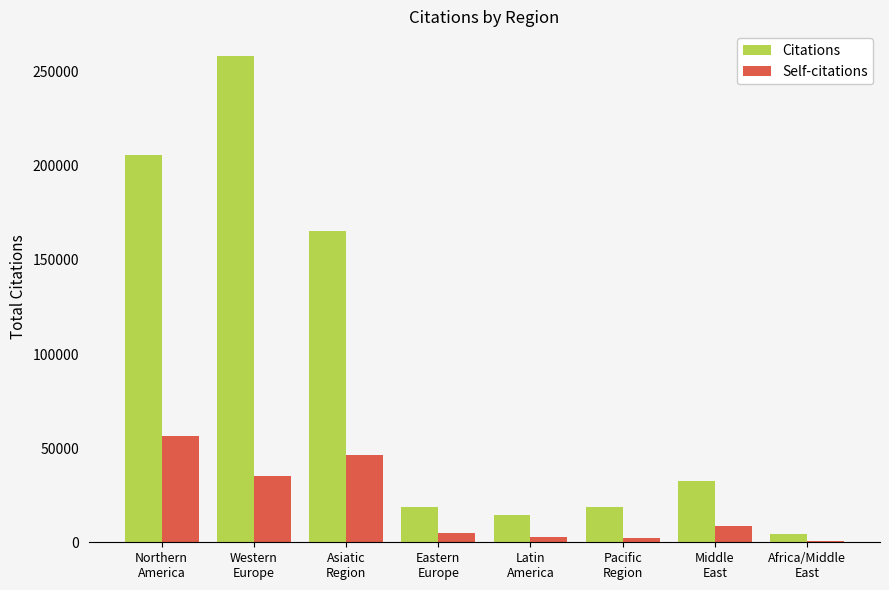

What is the maximum value for Citations?

258538